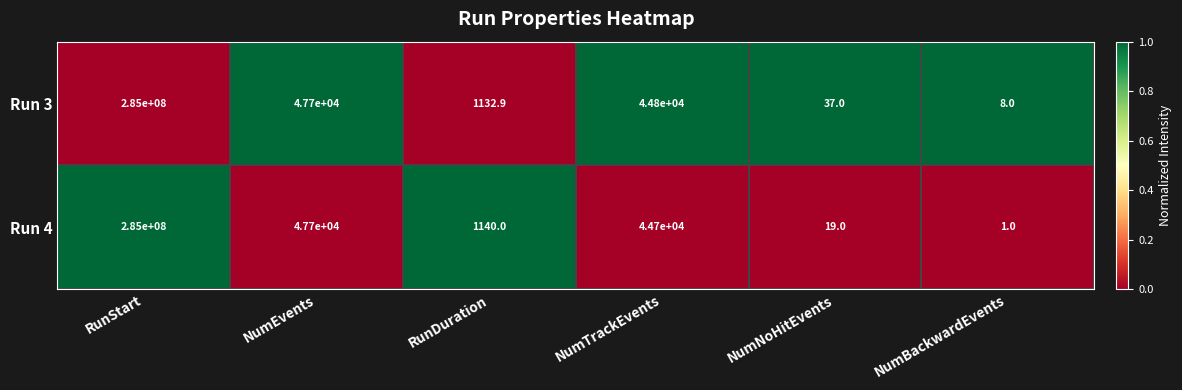

Which category has the highest value across all series?

RunStart